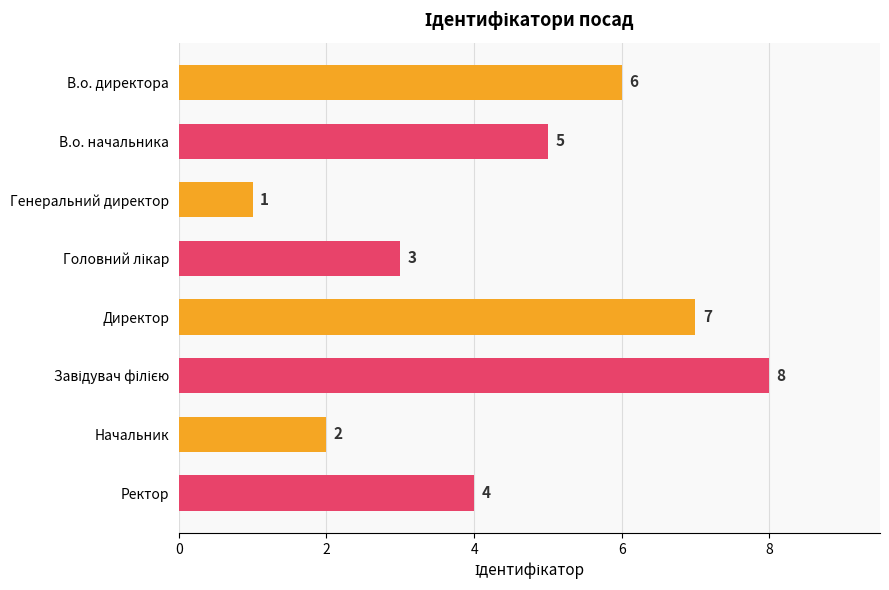

Reading top to bottom, what are all the values shown in this chart?

6	5	1	3	7	8	2	4